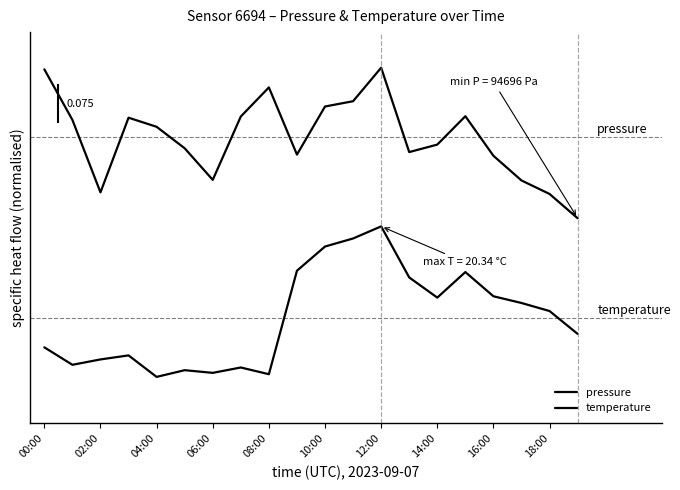

Which series has the largest total across all categories?

pressure